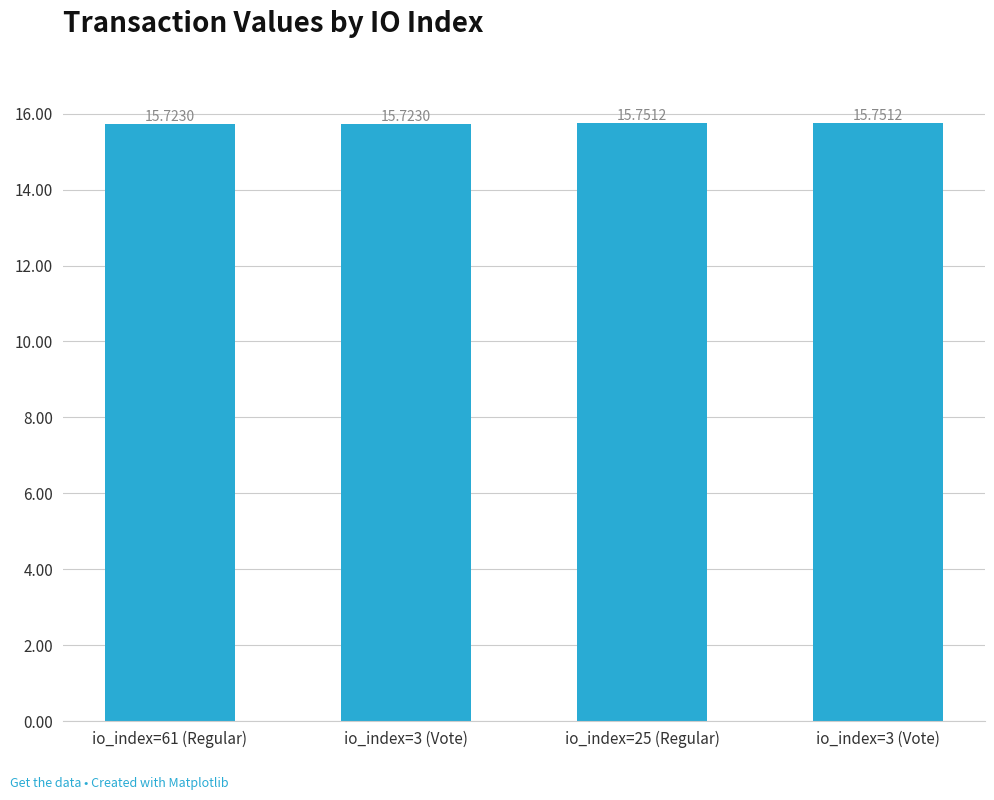

The value at io_index=3 (Vote) is 15.7. True or false?

True